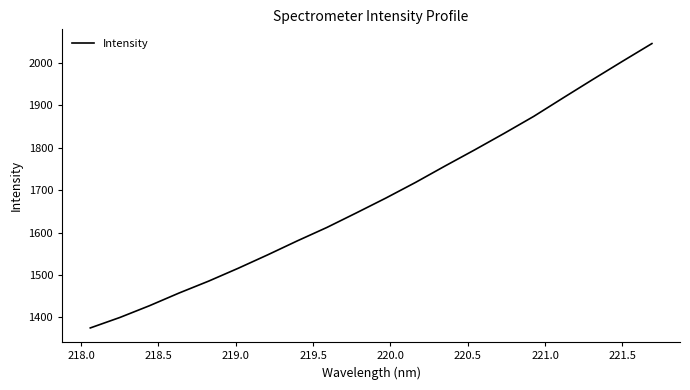

What is the difference between the maximum and minimum values?

670.7